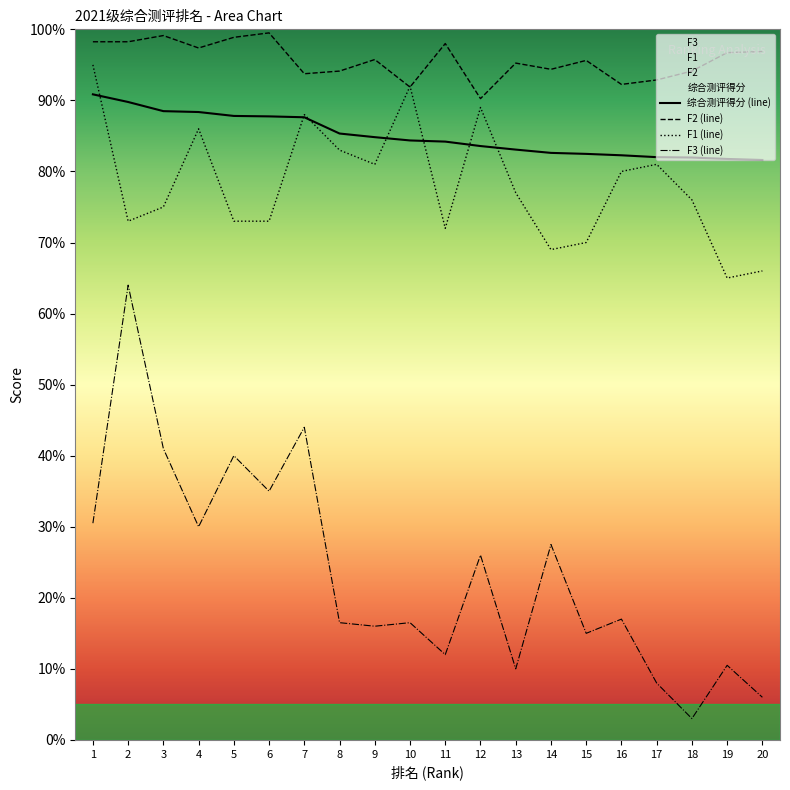

What is the approximate value of 综合测评得分 (line) at 10?

84.4